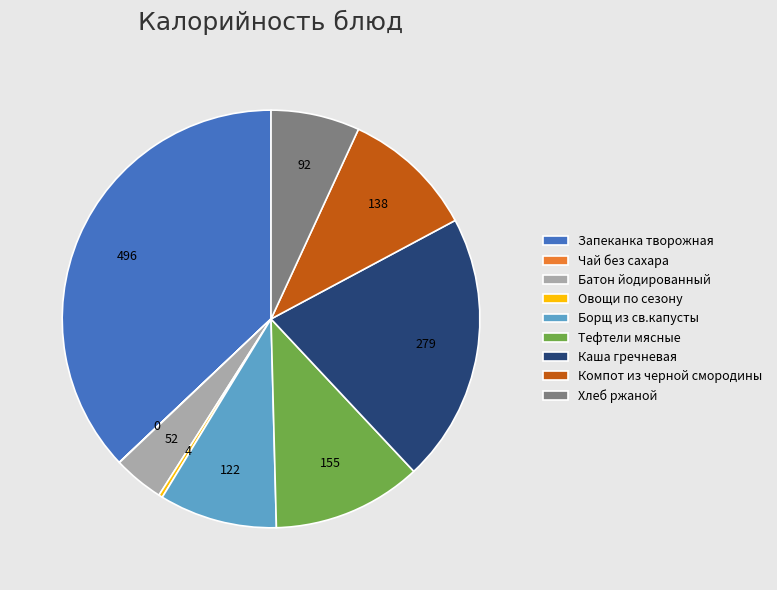

Is Запеканка творожная the majority of the pie?

No